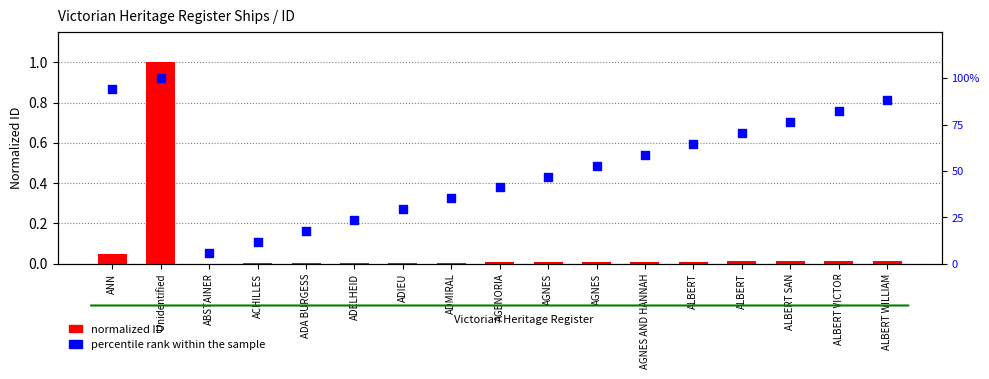

What are all the series names shown in the legend?

normalized ID, percentile rank